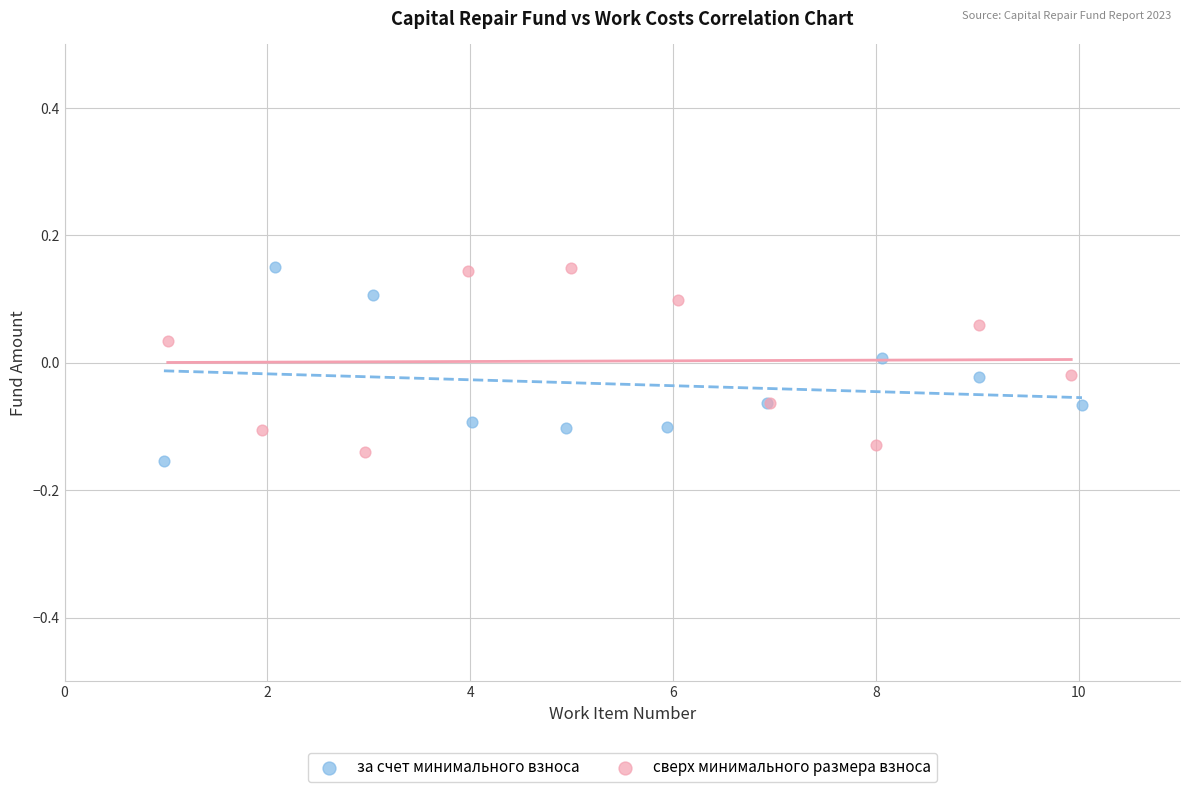

What are all the series names shown in the legend?

за счет минимального взноса, сверх минимального размера взноса